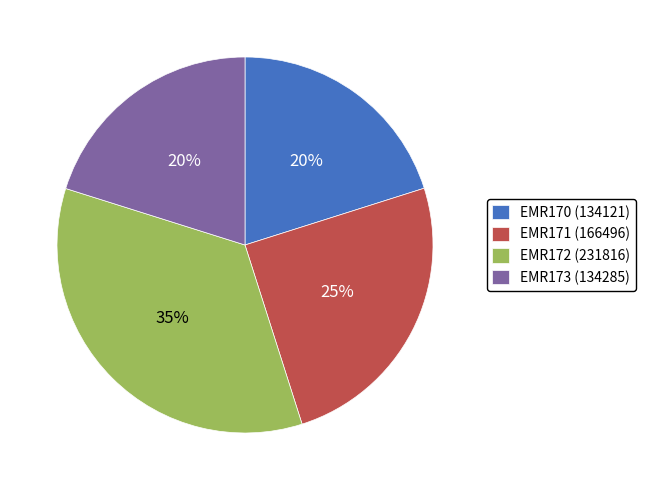

Is it true that EMR170 is 20% of the pie?

True